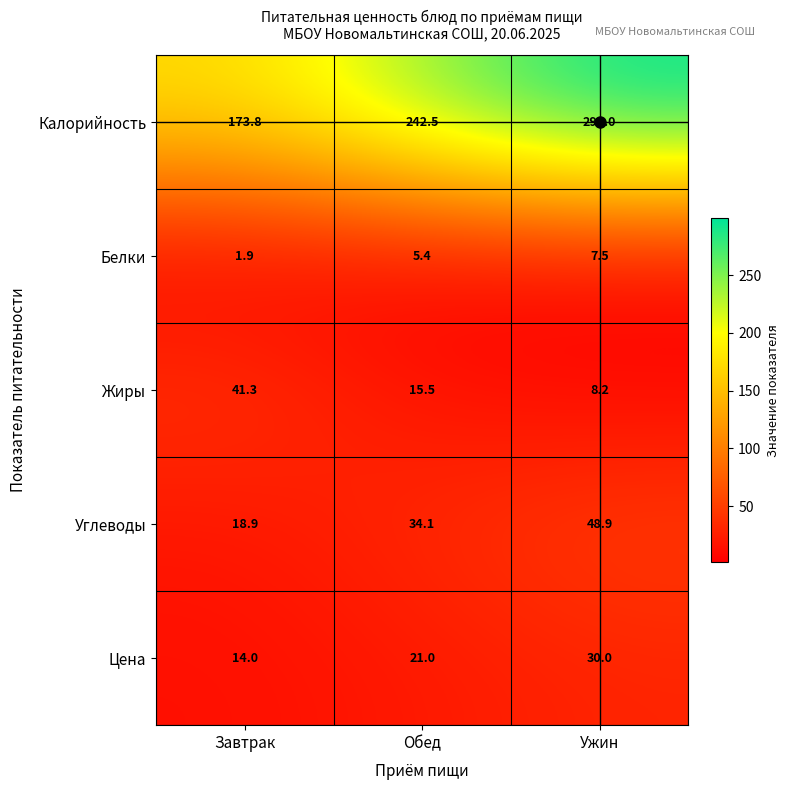

Which series changed the most between Завтрак and Ужин?

Калорийность